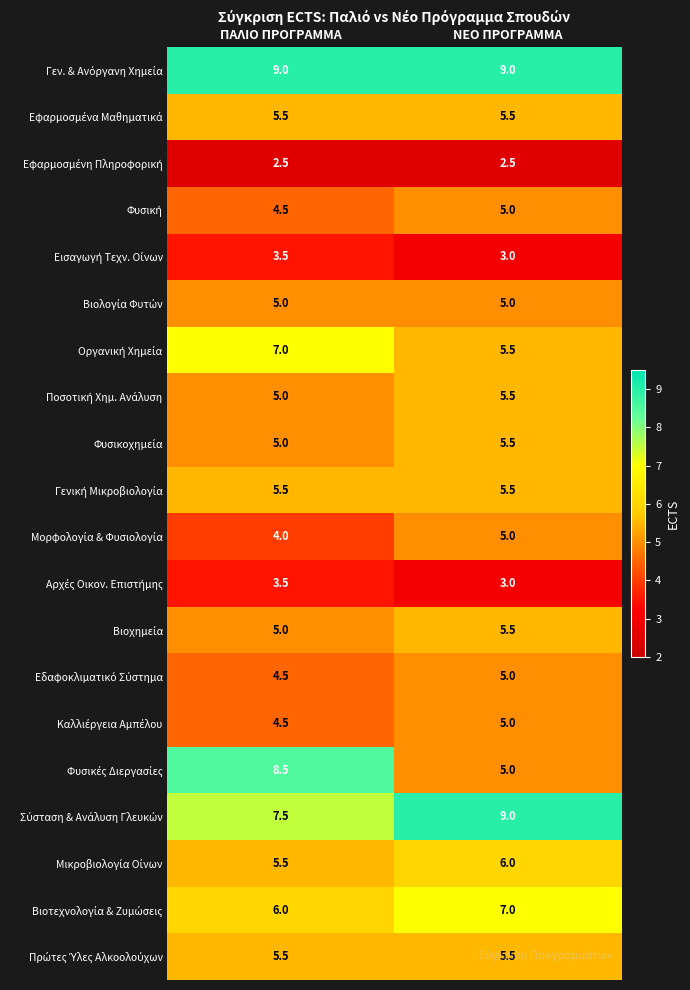

What is the spread (max minus min) of values at ΝΕΟ ΠΡΟΓΡΑΜΜΑ?

6.5